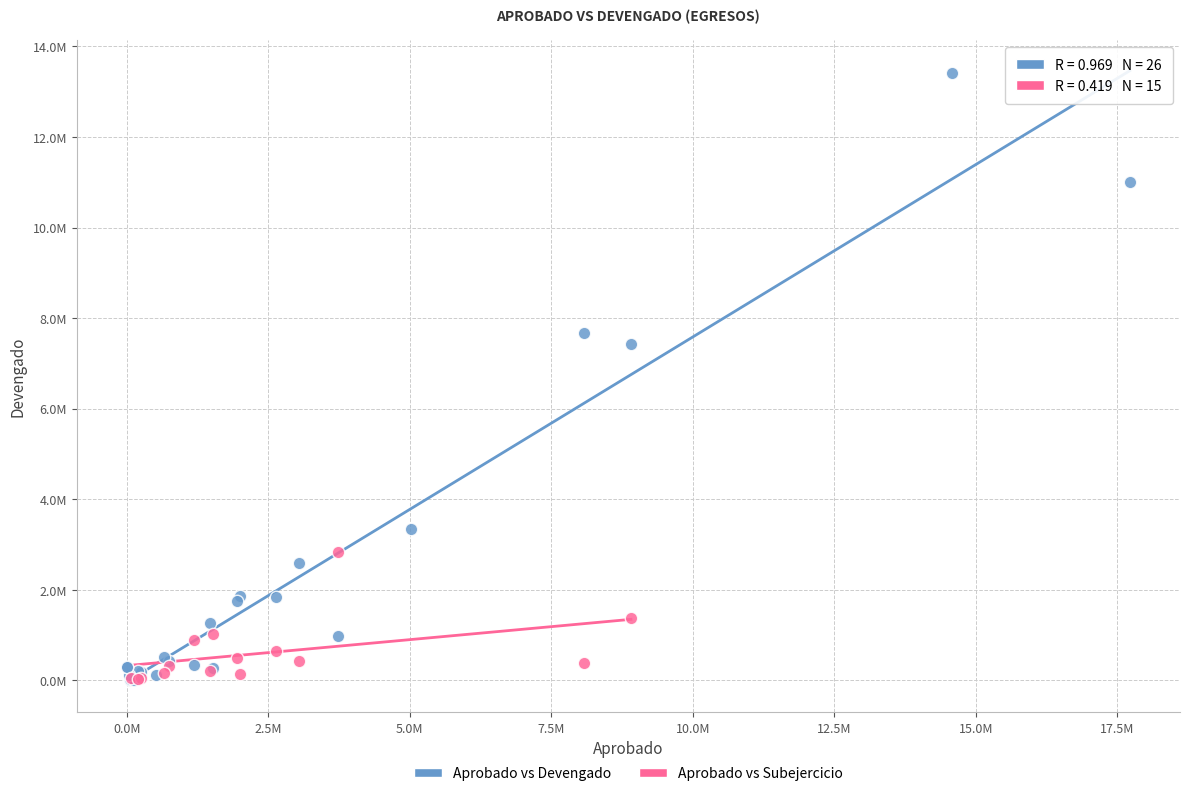

What are all the series names shown in the legend?

Aprobado vs Devengado, Aprobado vs Subejercicio